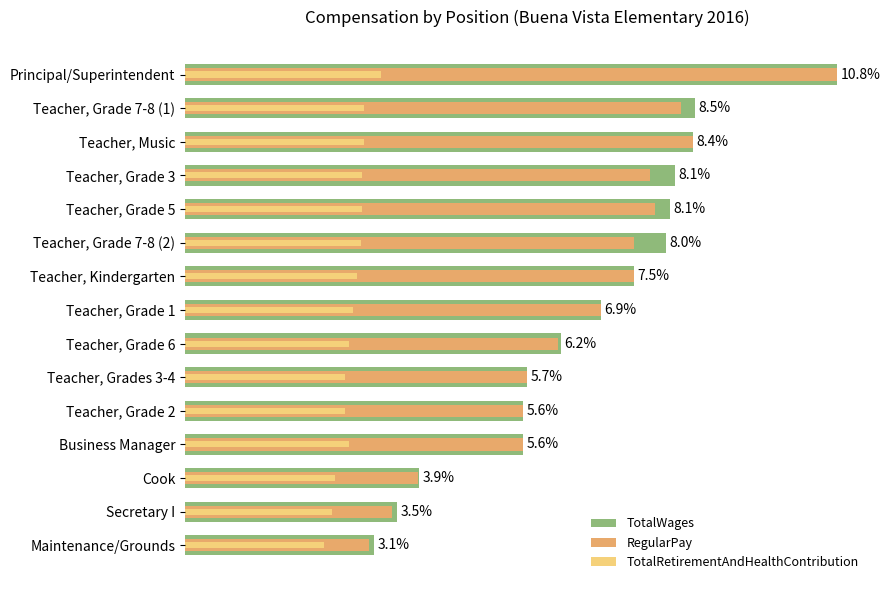

What is the value of the TotalRetirementAndHealthContribution bar at the 7th from the left?

24791